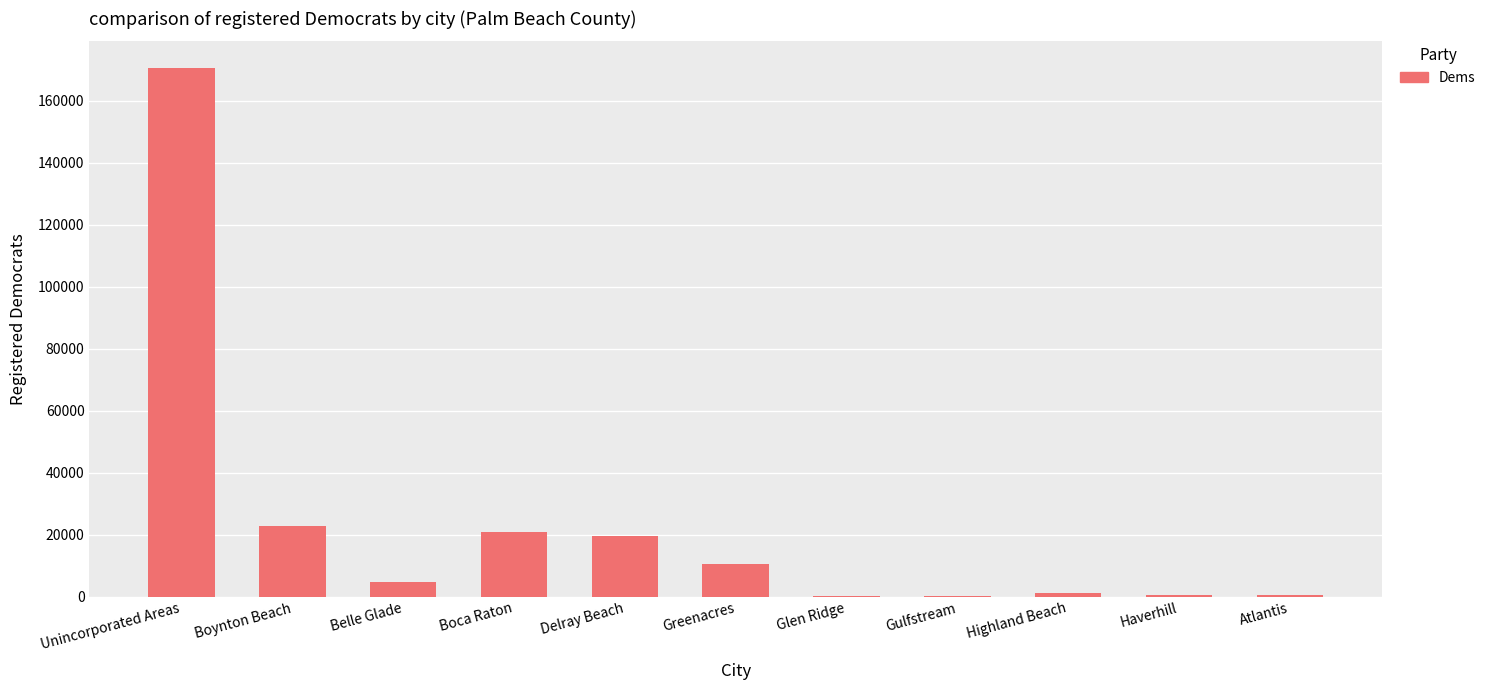

What is the sum of all values?

251406